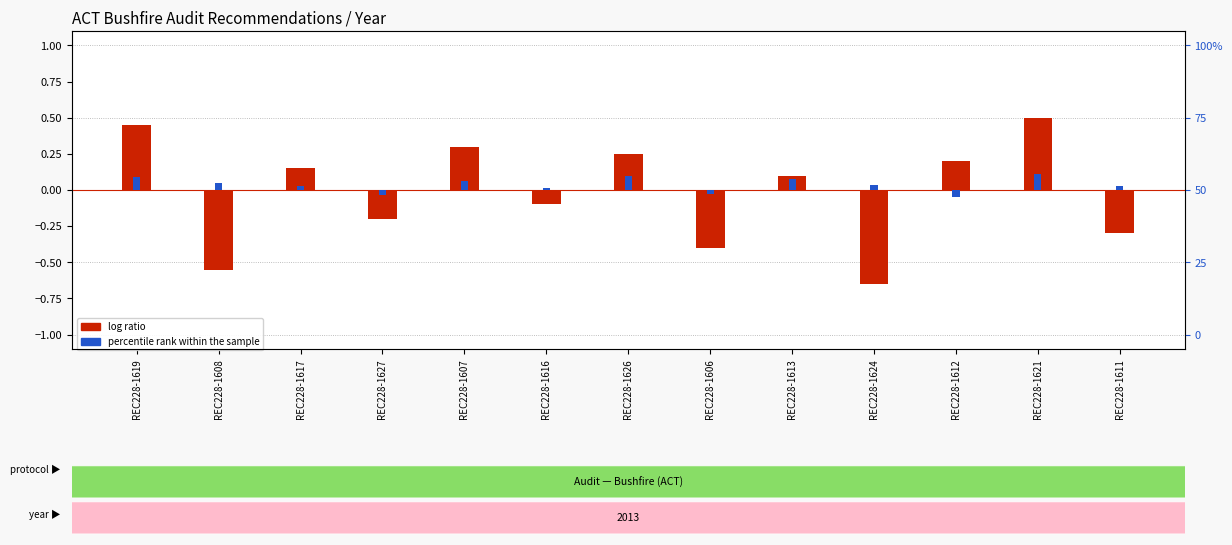

At which label does percentile rank within the sample first exceed 0?

REC228-1619